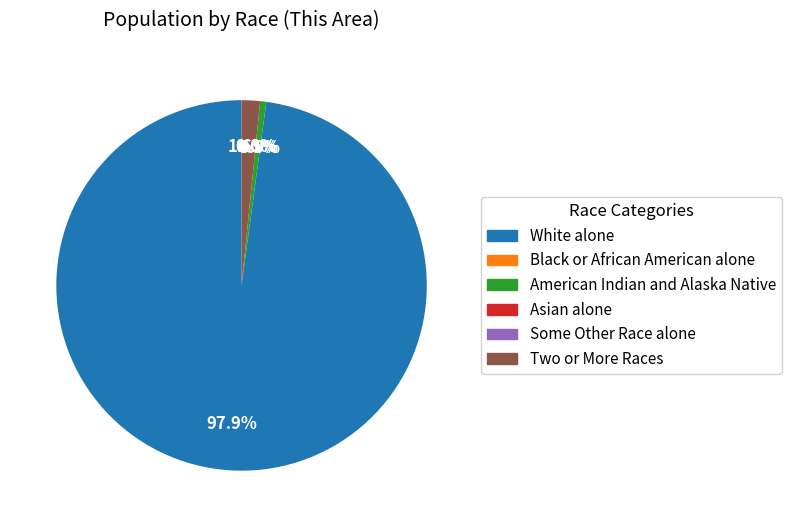

How many slices are in this pie chart?

6